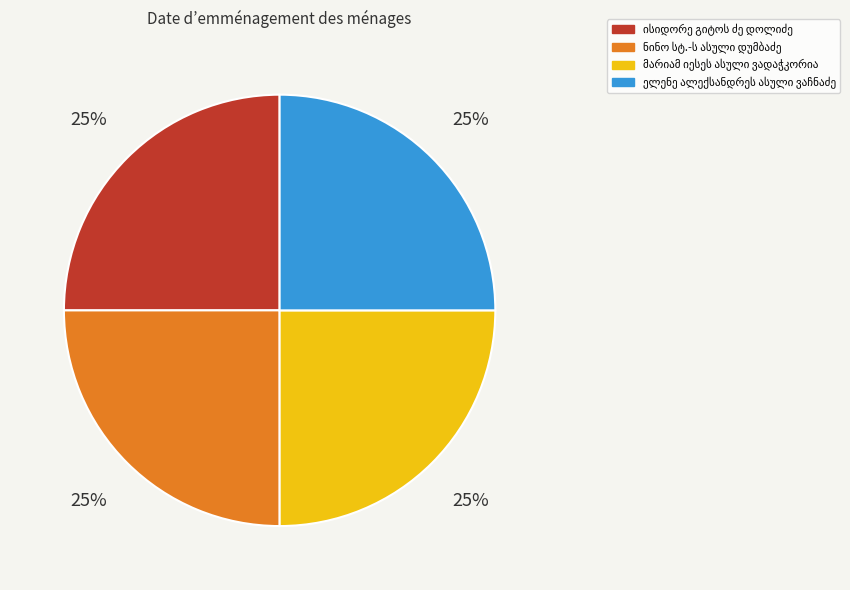

Is there any slice that represents more than half of the pie?

No